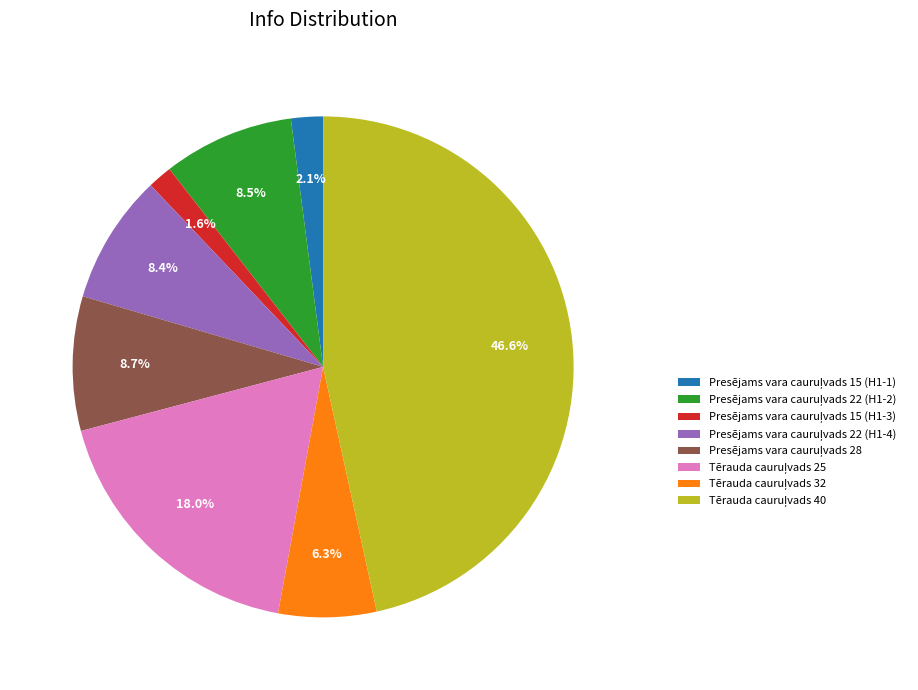

Is there a majority slice in this chart?

No